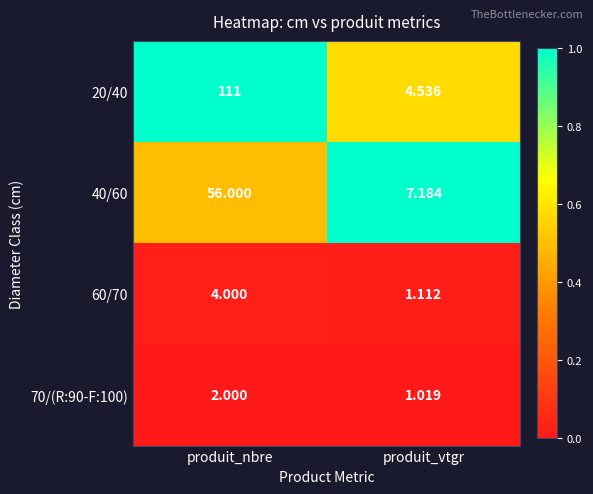

Which series has the largest range (max minus min)?

20/40